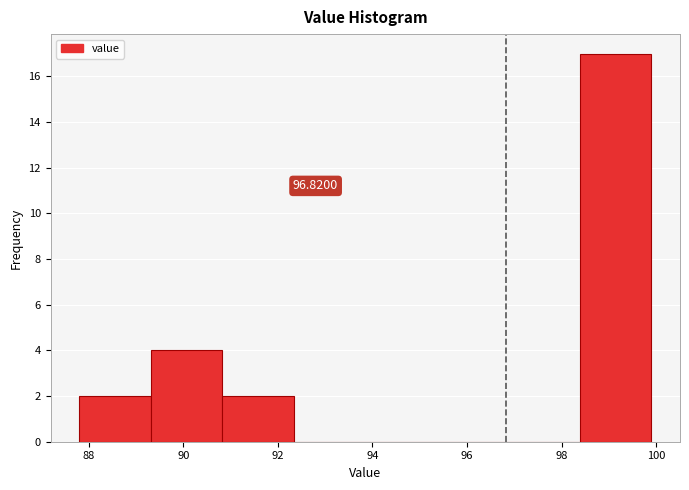

Over which range of the x-axis is the bar tallest?

98.4 to 100.0